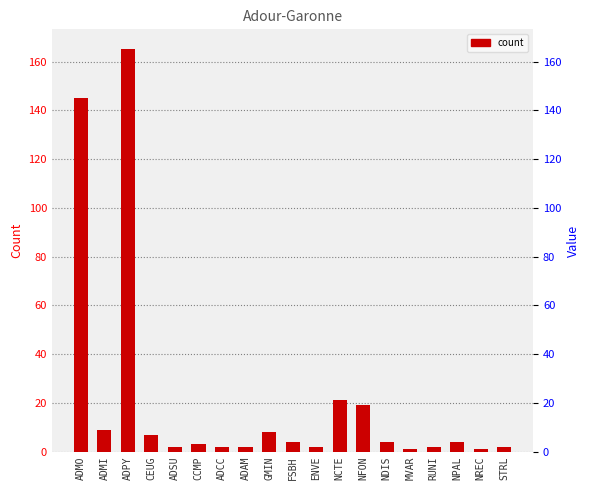

Rank the categories by value from highest to lowest.

ADPY, ADMO, NCTE, NFON, ADMI, GMIN, CEUG, FSBH, NDIS, NPAL, CCMP, ADSU, ADCC, ADAM, ENVE, RUNI, STRL, MVAR, NREC